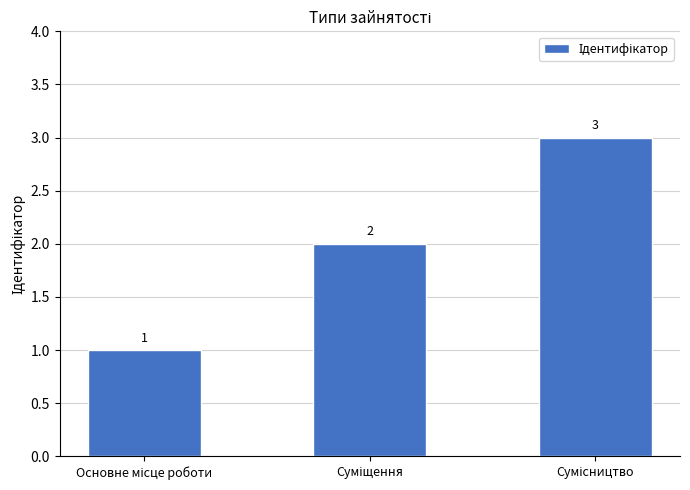

Are the bars horizontal?

No